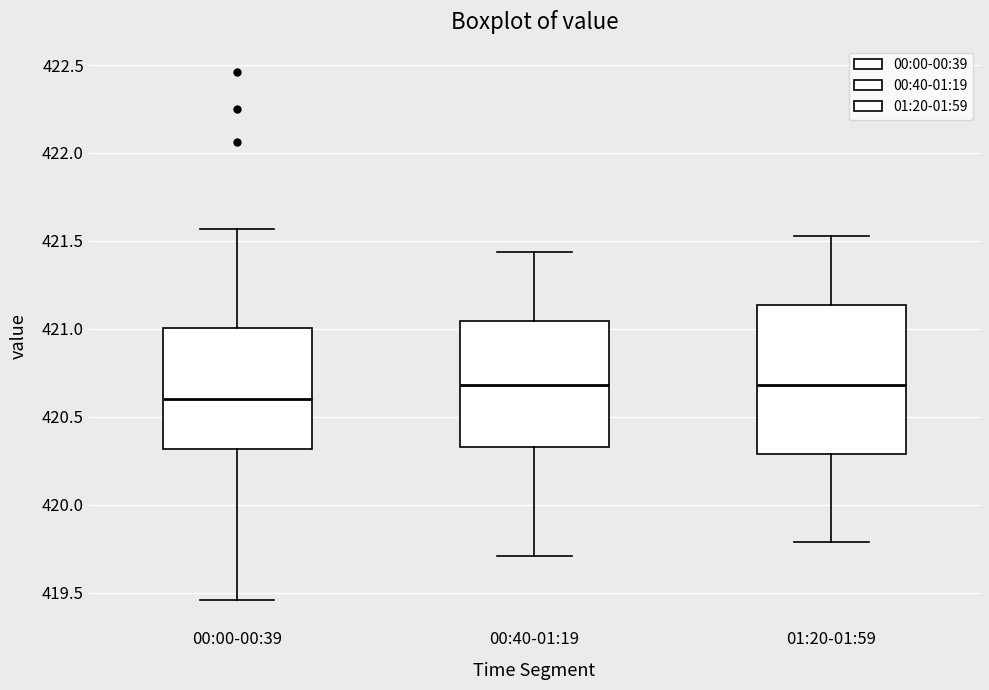

Which box is the tallest, from its lower edge to its upper edge?

01:20-01:59